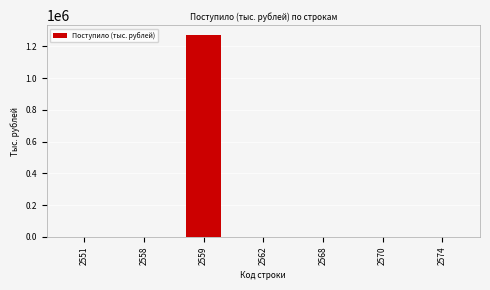

What is the greatest value displayed?

1269360